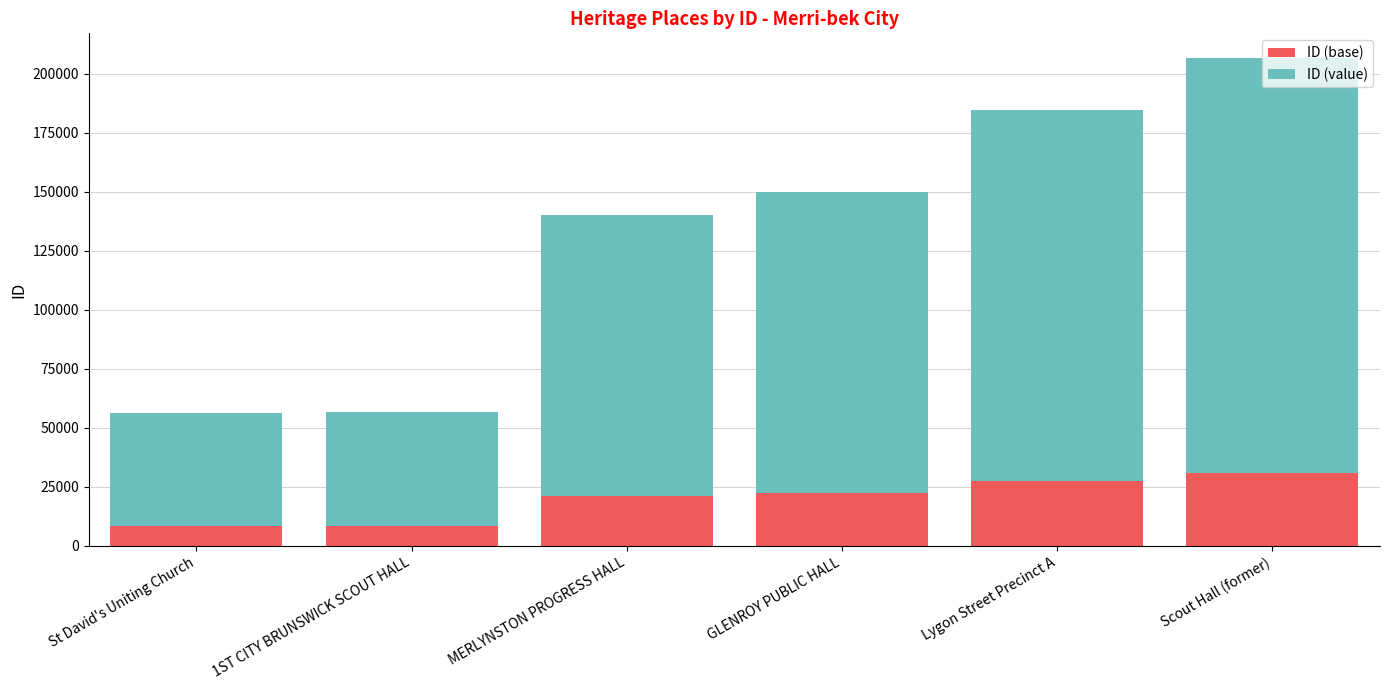

What is the minimum value for ID (base)?

8458.8